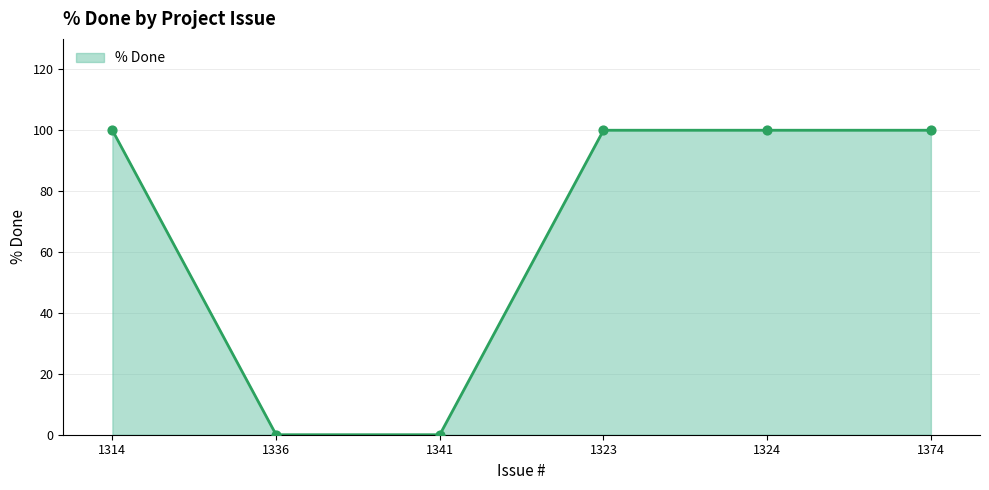

What is the change in value from 1336 to 1324?

+100